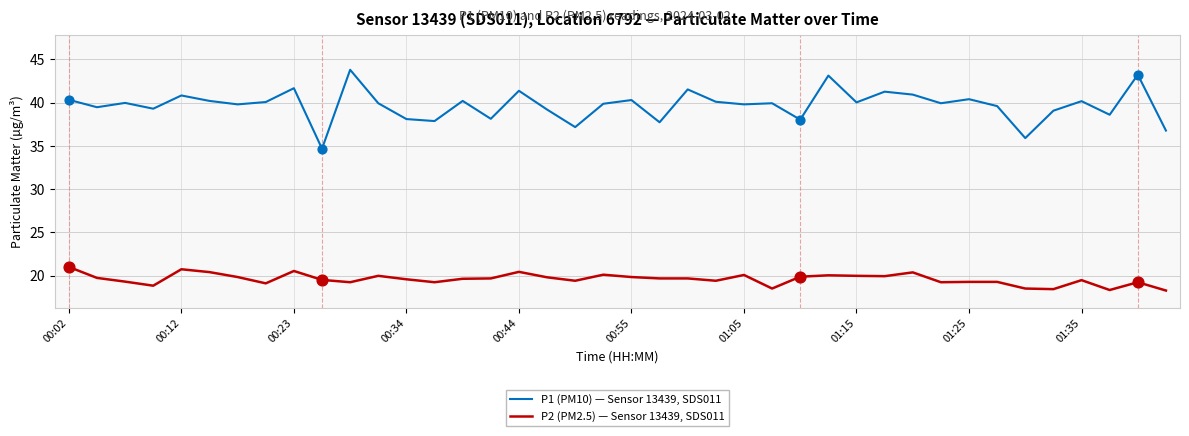

Which series has the largest total across all categories?

P1 (PM10) — Sensor 13439, SDS011